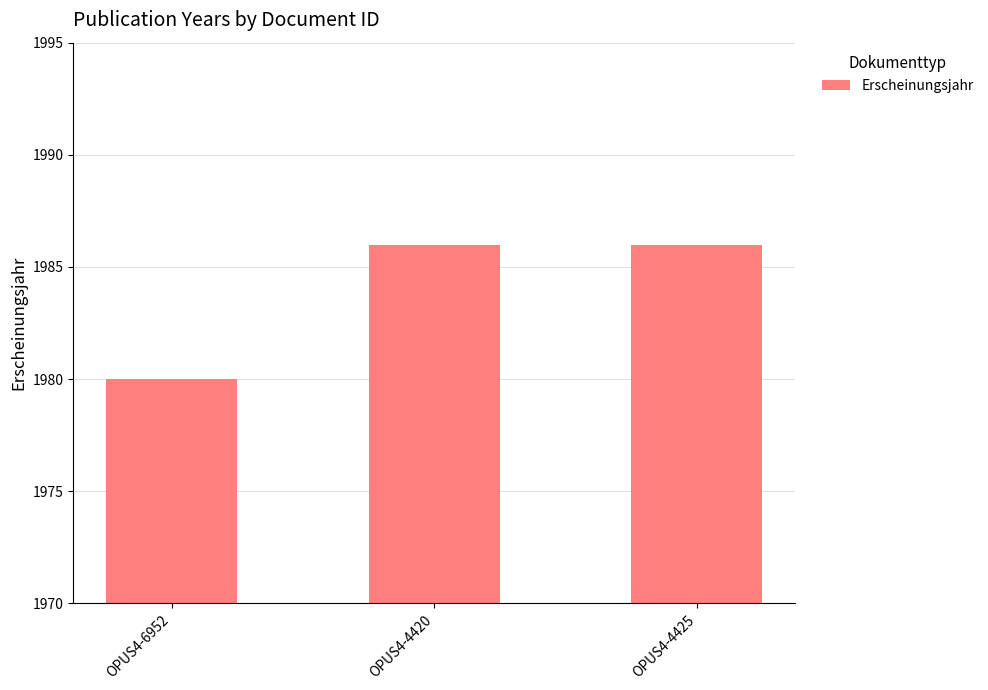

What is the average value?

1984